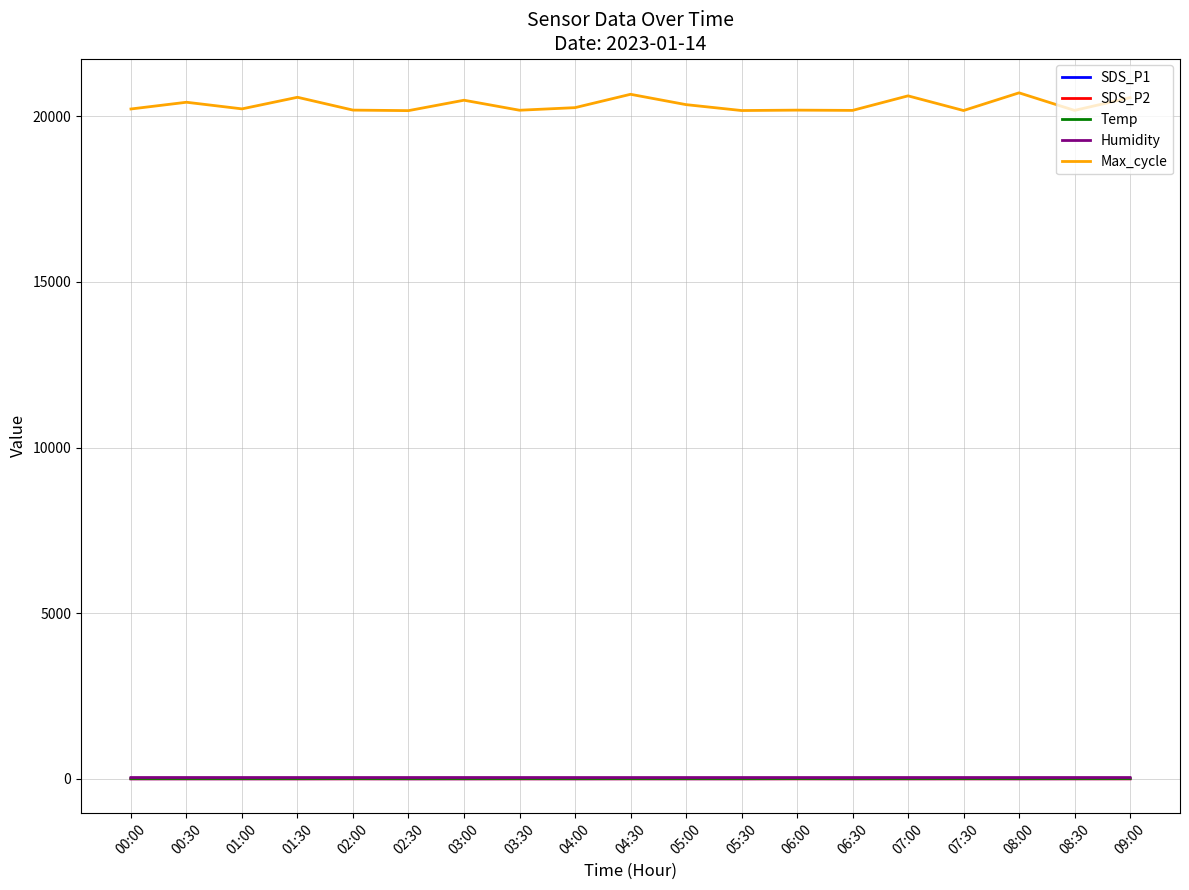

True or false: Humidity has a value of 41.0 at 02:00.

True